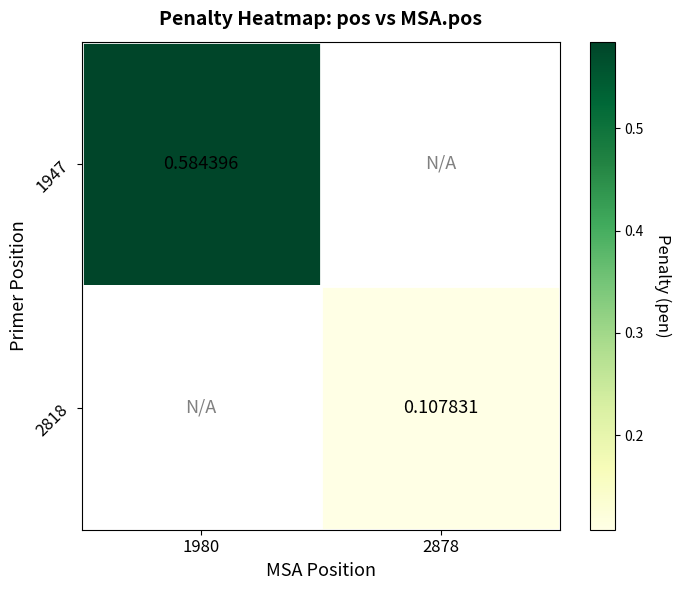

What is the minimum value shown in the chart?

0.1